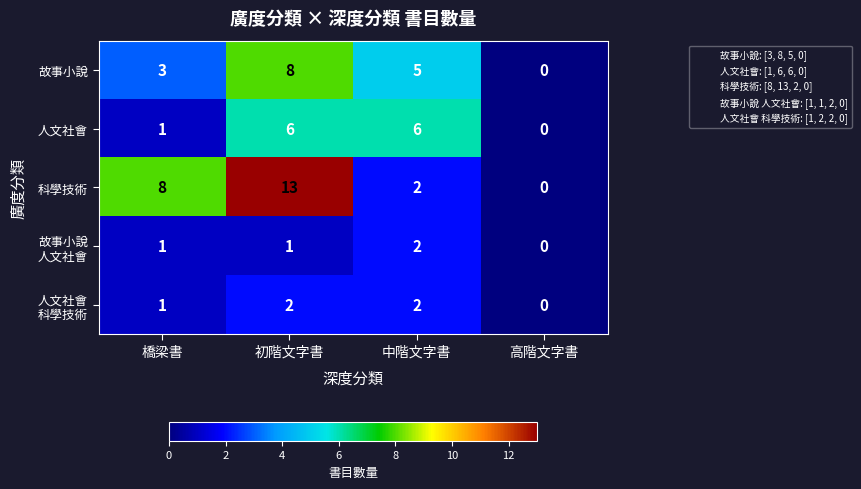

What is the greatest value displayed?

13